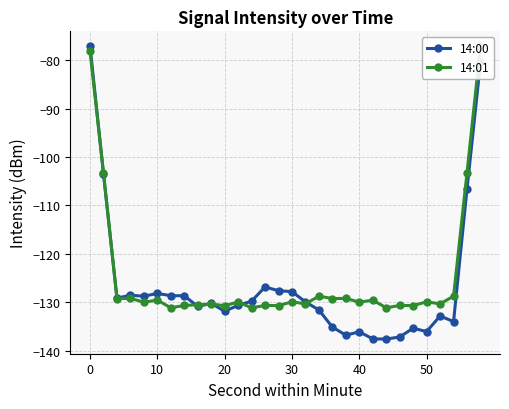

True or false: 14:00 has more than 2 points higher than both neighbors.

True